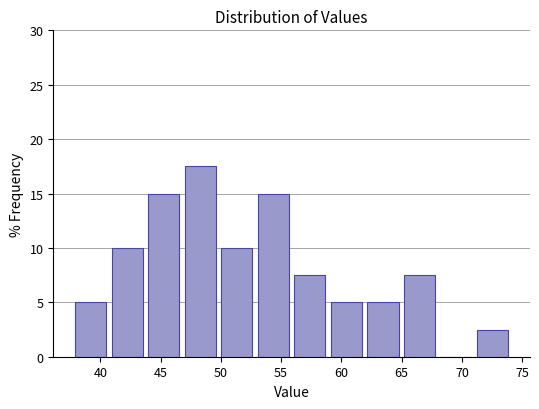

Reading left to right, transcribe this chart: for each bar, give the range it covers on the x-axis and its height. Neither the bar edges nor the heights are printed on the chart, so give them approximately, as read against the axes.

37.5 to 40.5: 5.0
40.5 to 43.5: 10.0
43.5 to 47.0: 15.0
47.0 to 50.0: 17.5
50.0 to 53.0: 10.0
53.0 to 56.0: 15.0
56.0 to 59.0: 7.5
59.0 to 62.0: 5.0
62.0 to 65.0: 5.0
65.0 to 68.0: 7.5
68.0 to 71.0: 0
71.0 to 74.0: 2.5